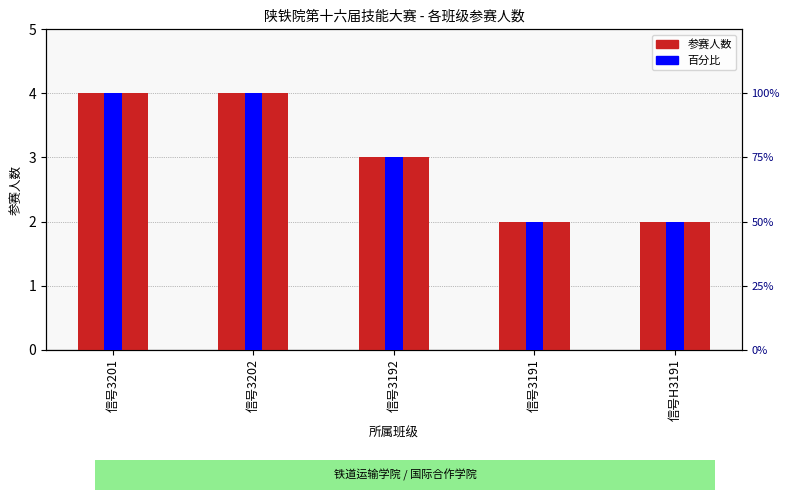

Which has a higher value, 信号3202 or 信号3192?

信号3202